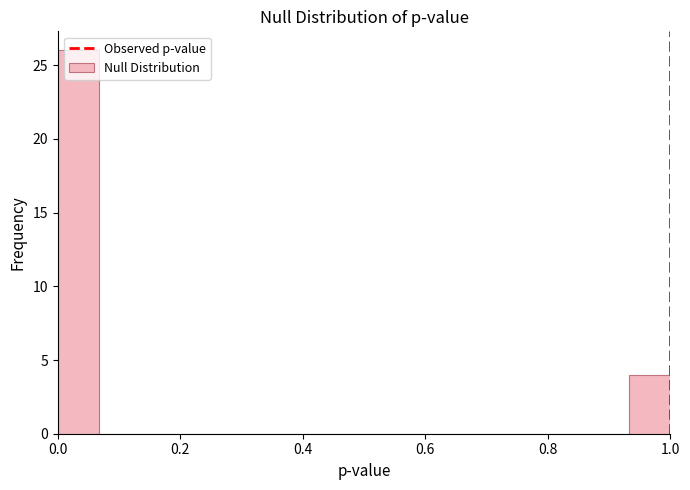

Read against the x-axis, roughly where is the centre of the tallest bar?

0.04